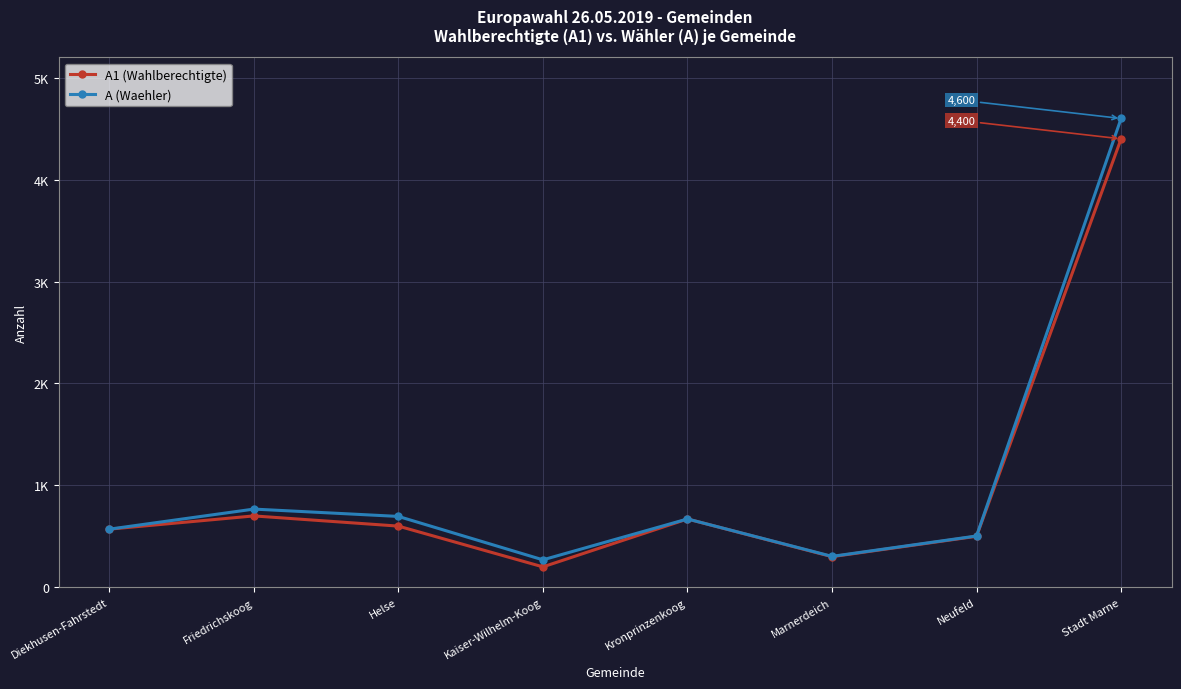

Is the value of A (Waehler) at Kronprinzenkoog greater than the value of A1 (Wahlberechtigte) at Diekhusen-Fahrstedt?

Yes